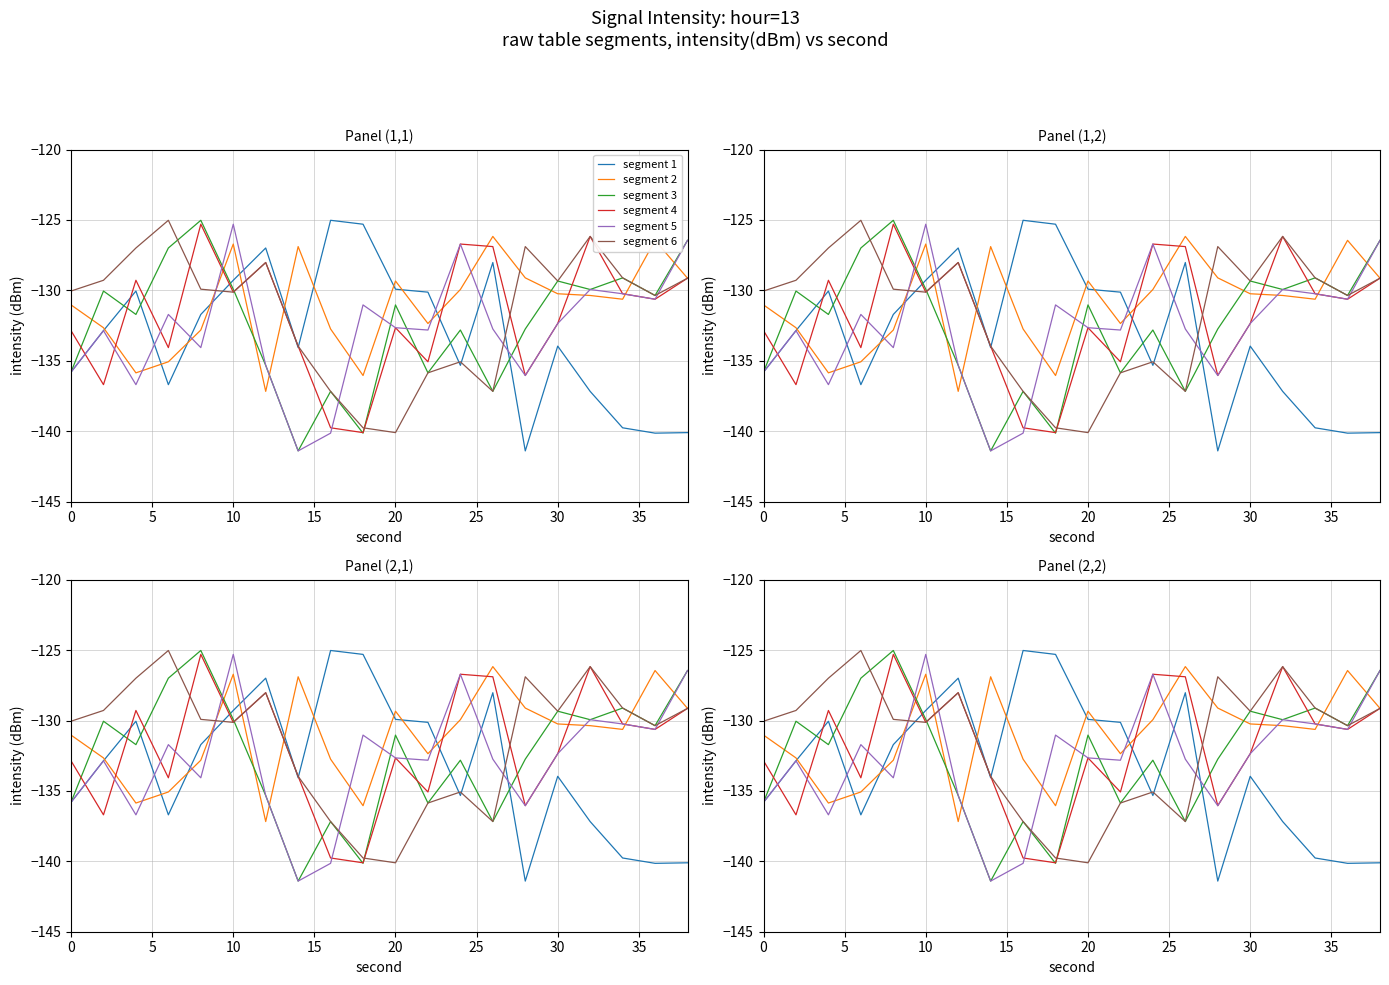

What is the maximum value for segment 1?

-125.0